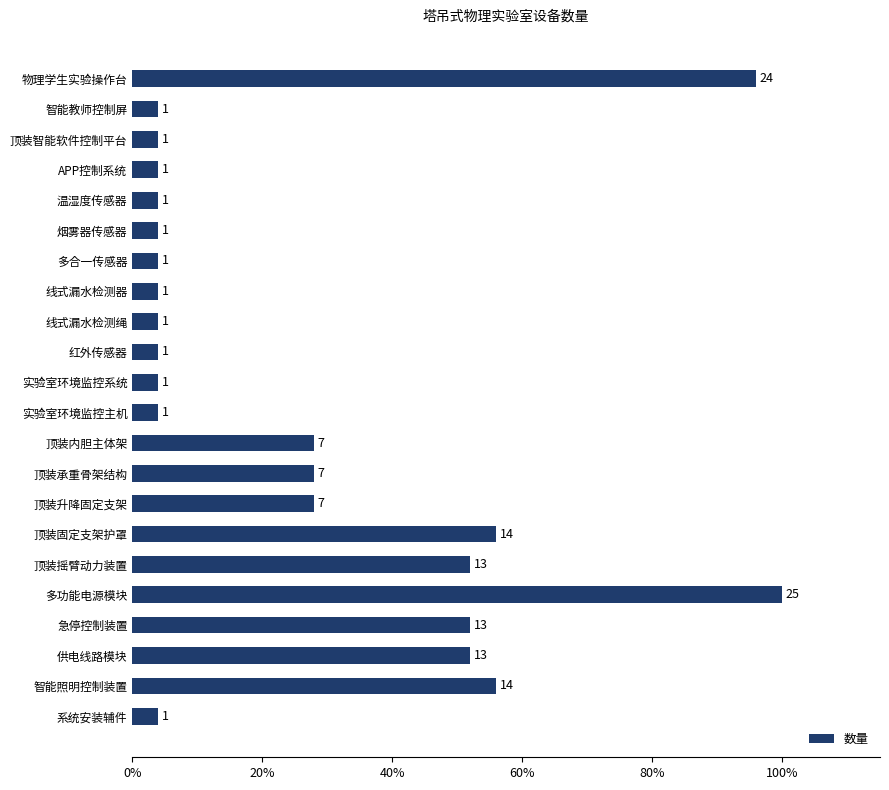

What is the difference between the maximum and minimum values?

24